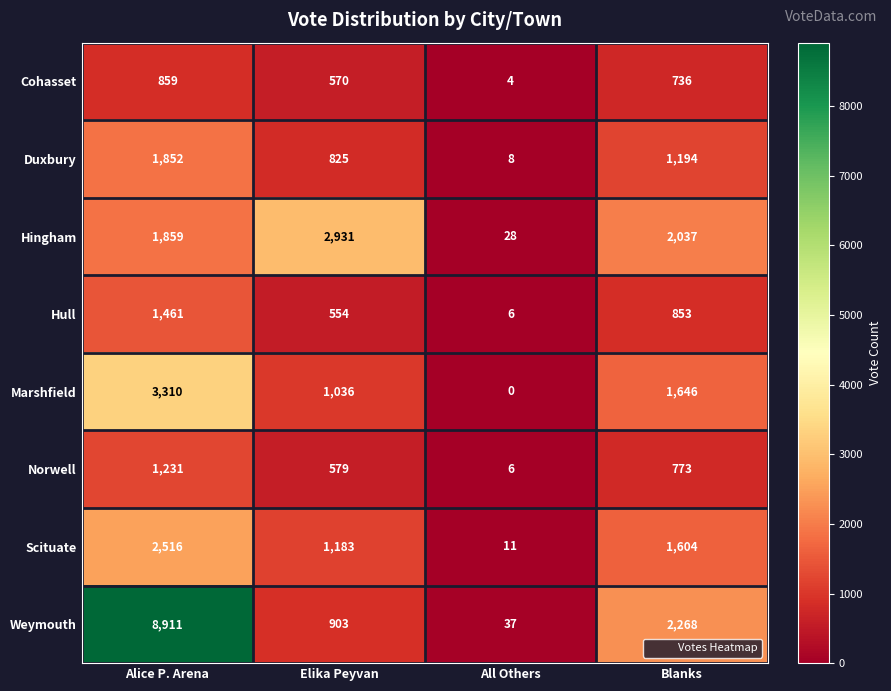

True or false: Cohasset has a value of 1064 at Blanks.

False